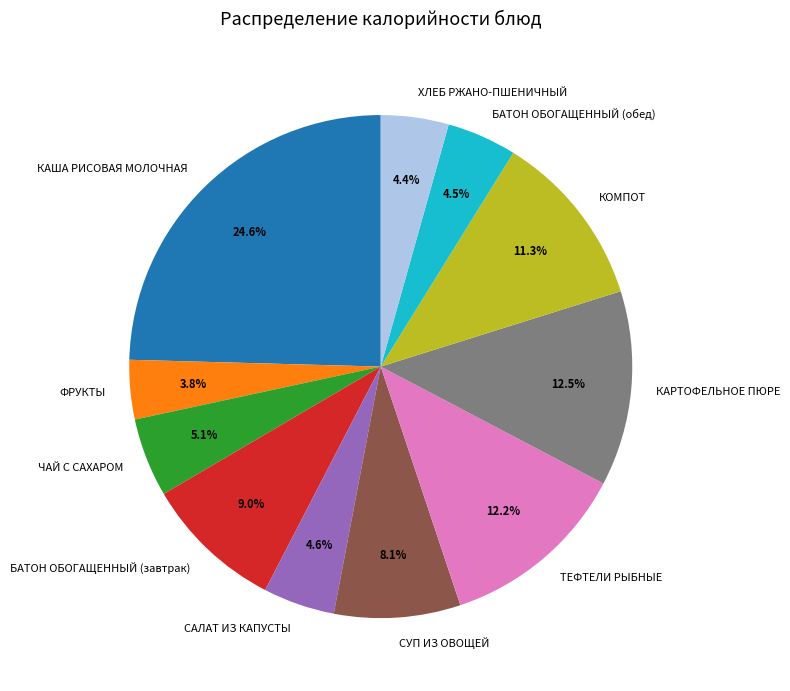

To the nearest percent, what is the average slice percentage?

9%